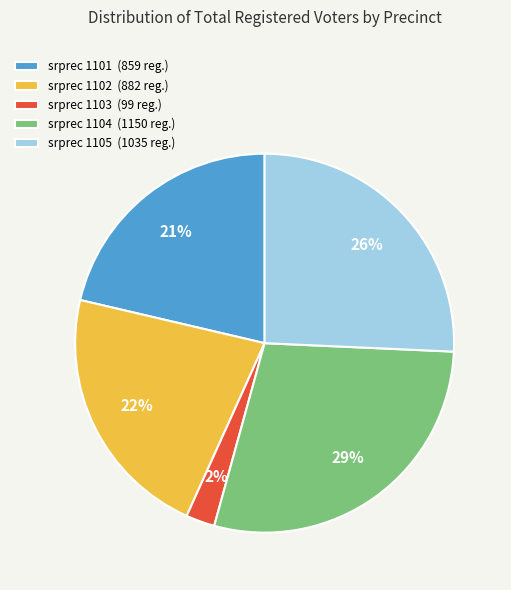

Count the number of slices in the pie.

5